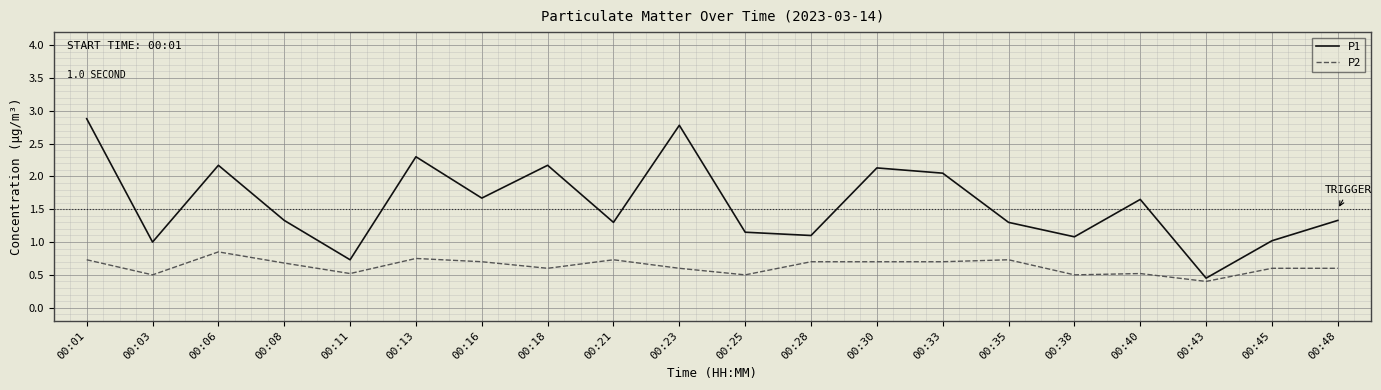

What is the difference between the highest and lowest values at 00:48?

0.7